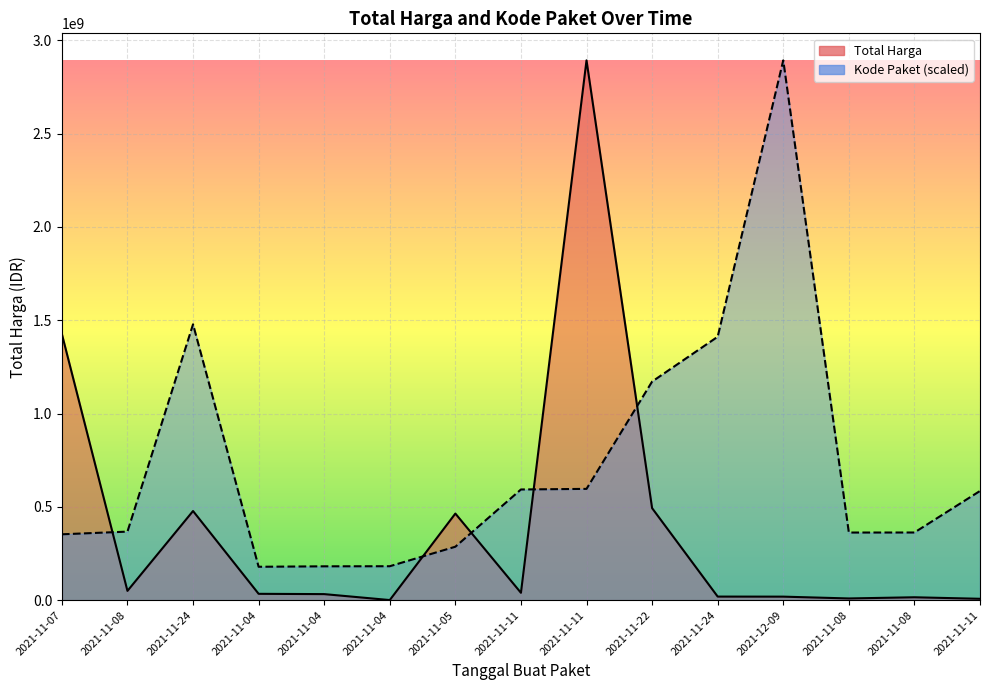

What value does the Kode Paket series have at 2021-11-05?

286367820.0